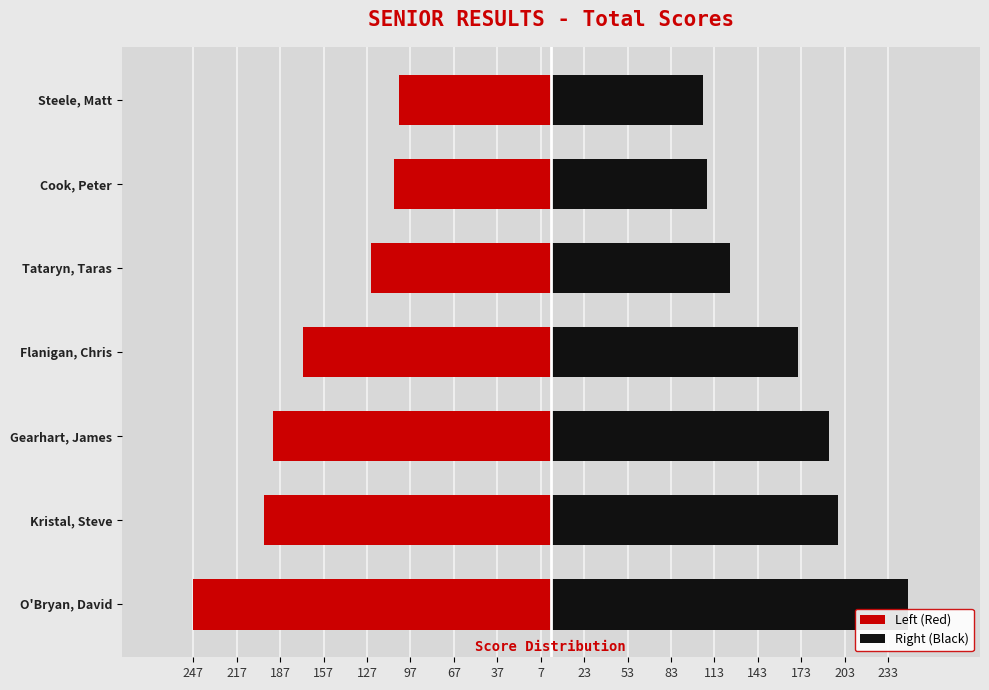

What is the minimum value shown in the chart?

-247